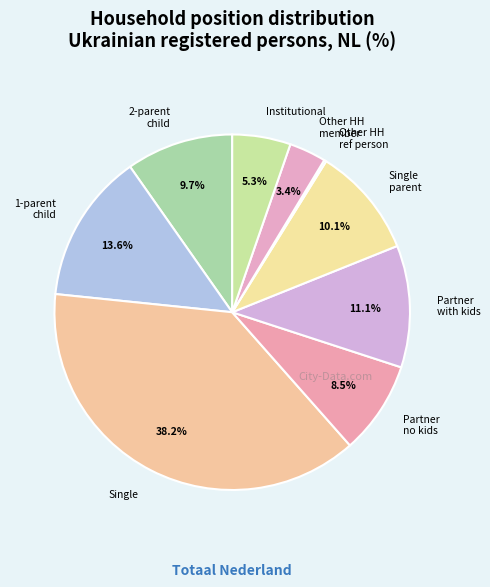

Is there any slice that represents more than half of the pie?

No